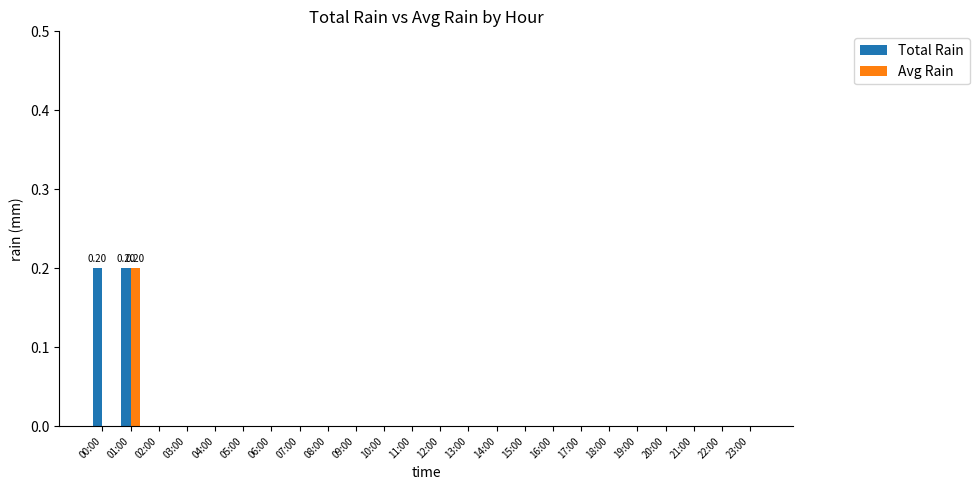

What is the sum of all Total Rain values?

0.4